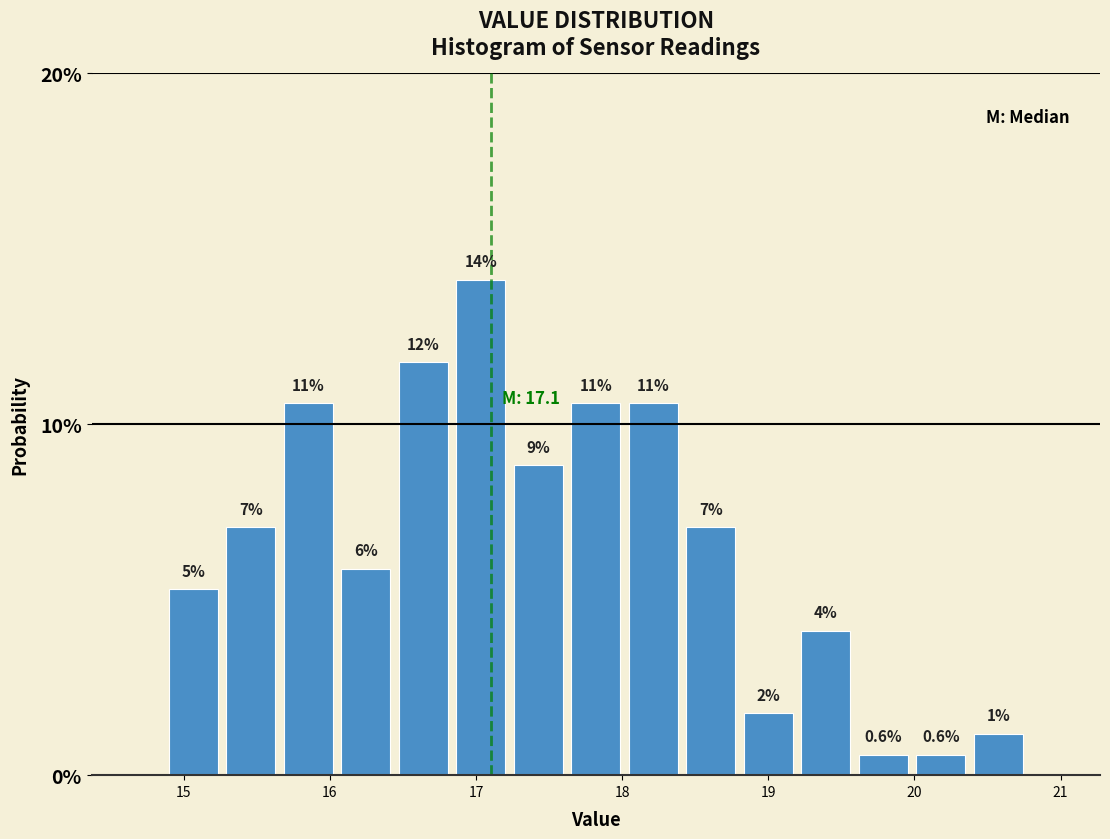

Read against the x-axis, roughly where is the centre of the tallest bar?

17.0